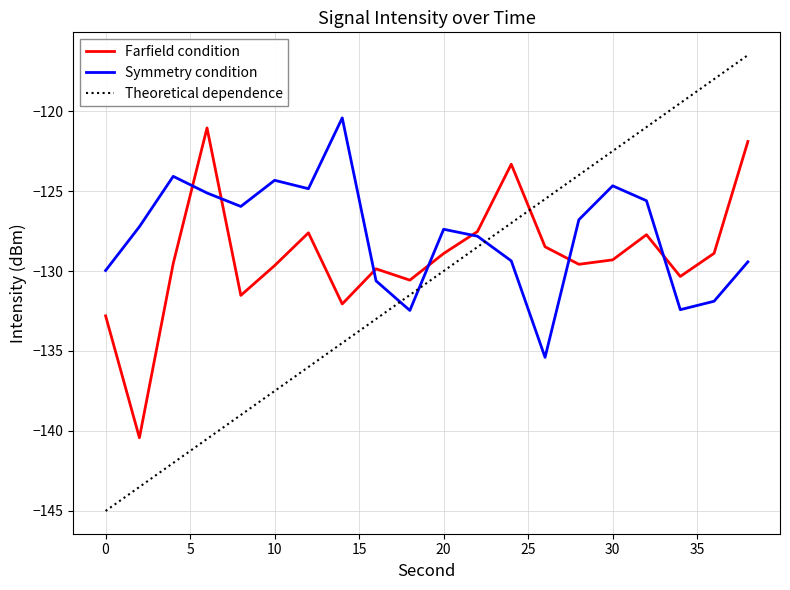

Which series has the widest spread of values?

Theoretical dependence